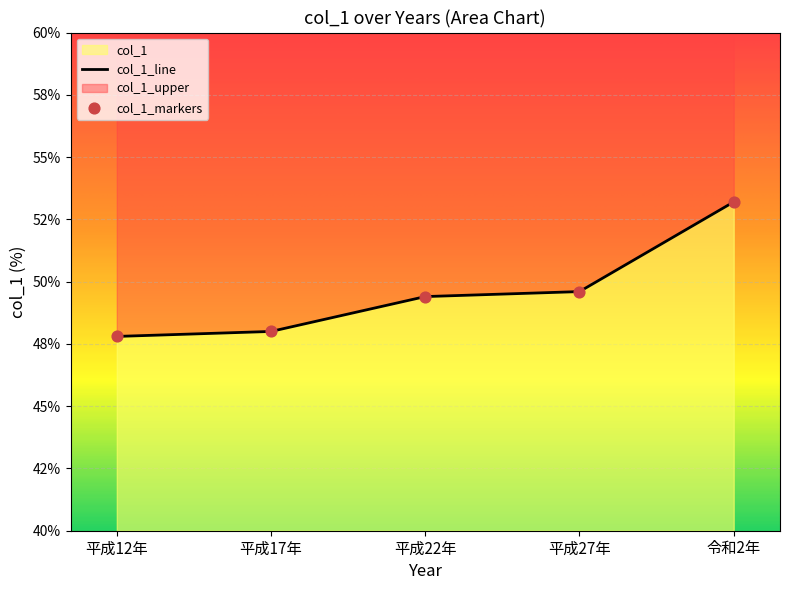

Which has a higher value, 平成12年 or 平成22年?

平成22年